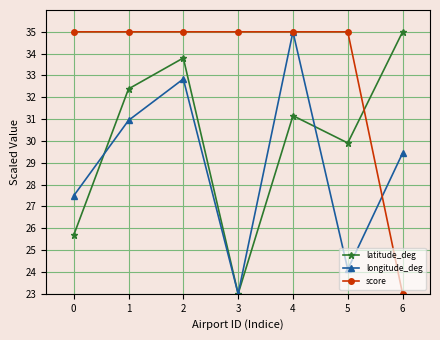

At which category is the sum across all series the highest?

2